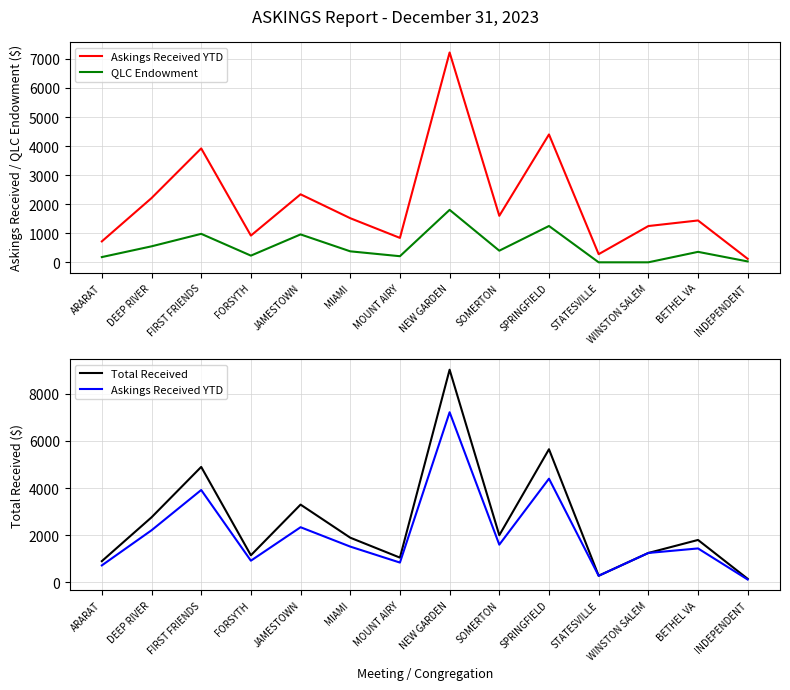

What is the lowest value of the Total Received series?

150.0